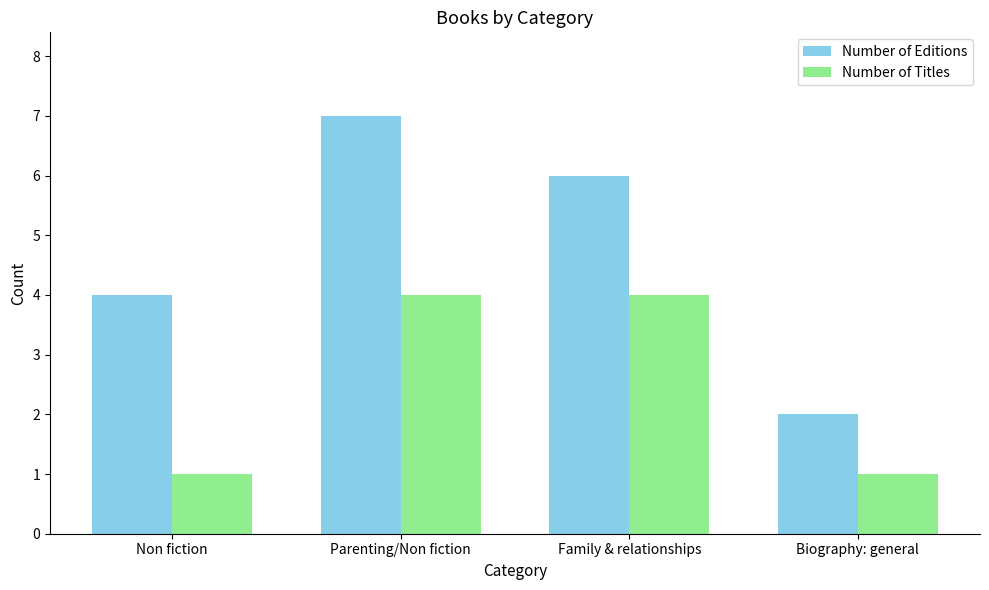

Is it true that Number of Titles equals 1 at Biography: general?

True